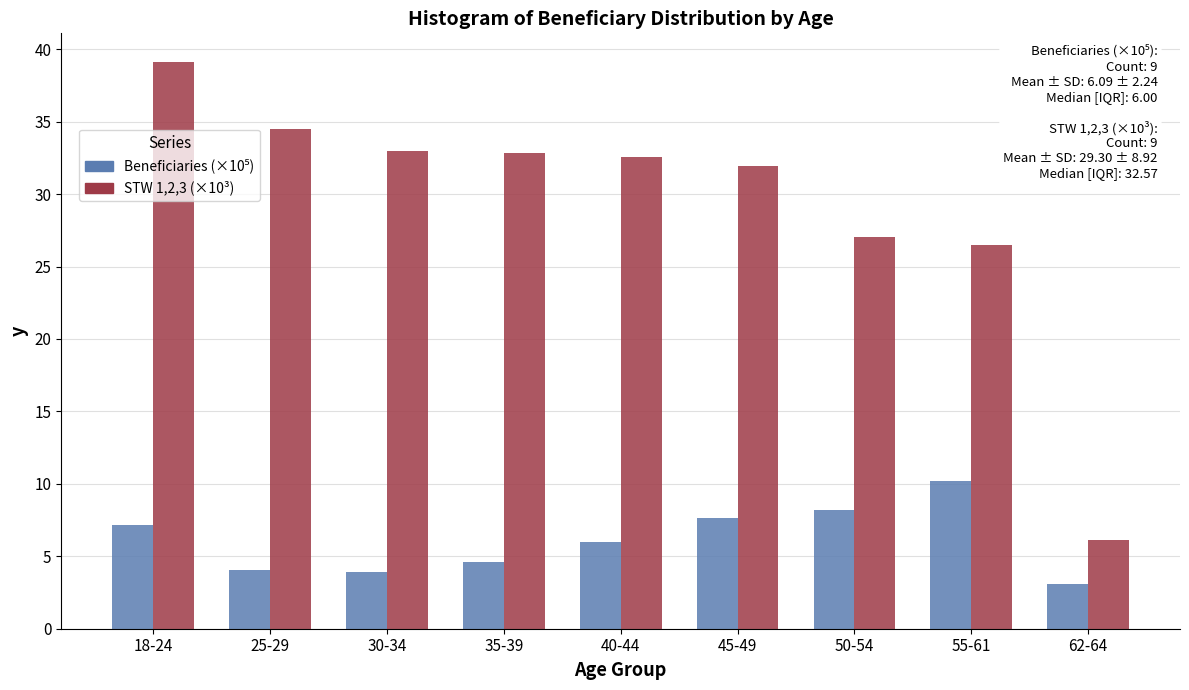

What is the difference between the maximum and minimum values in the STW 1,2,3 (×10³) series?

33.0